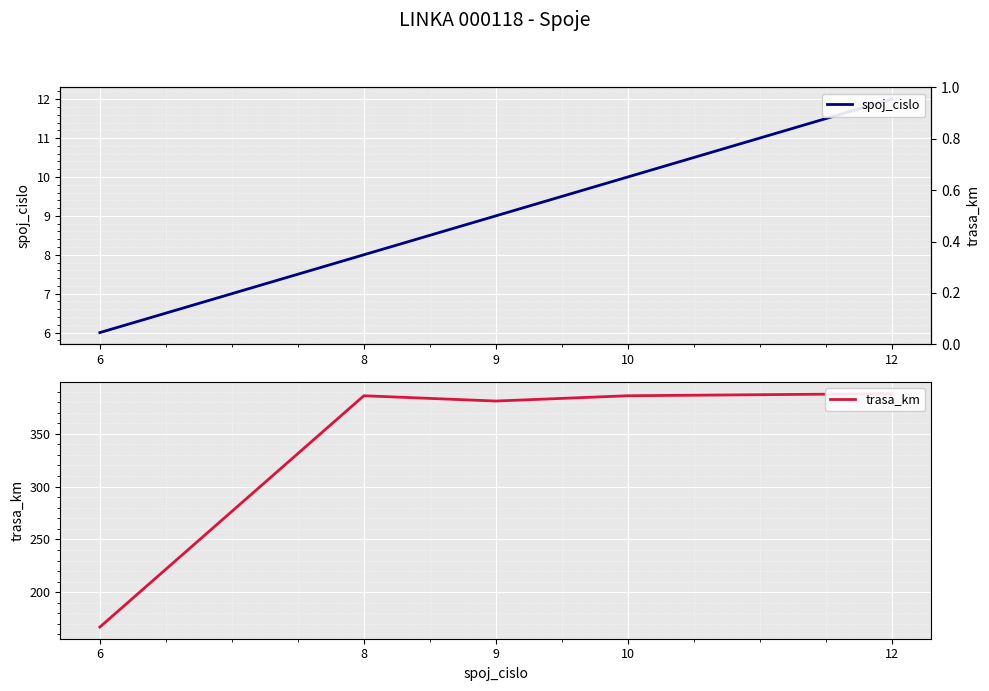

What is the value of the trasa_km point at the 1st from the left?

167